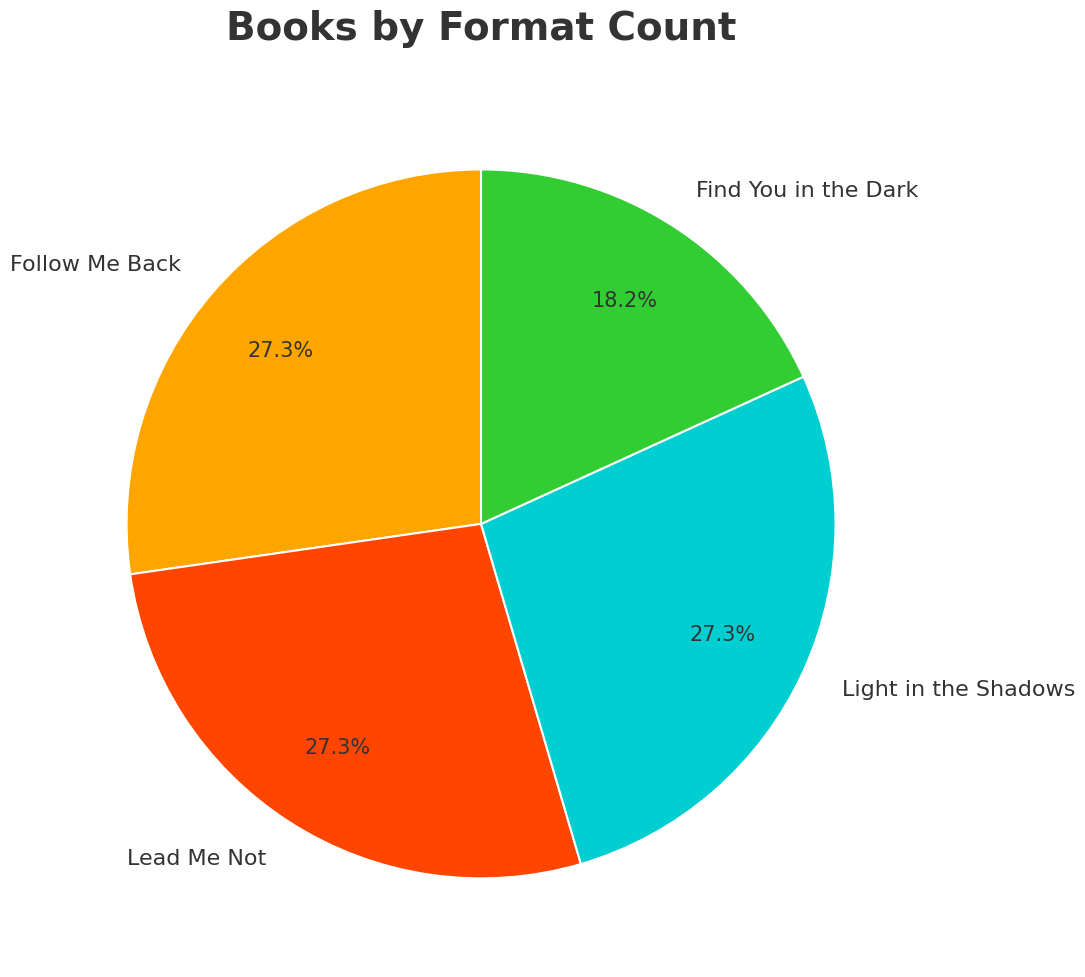

How many slices are in this pie chart?

4